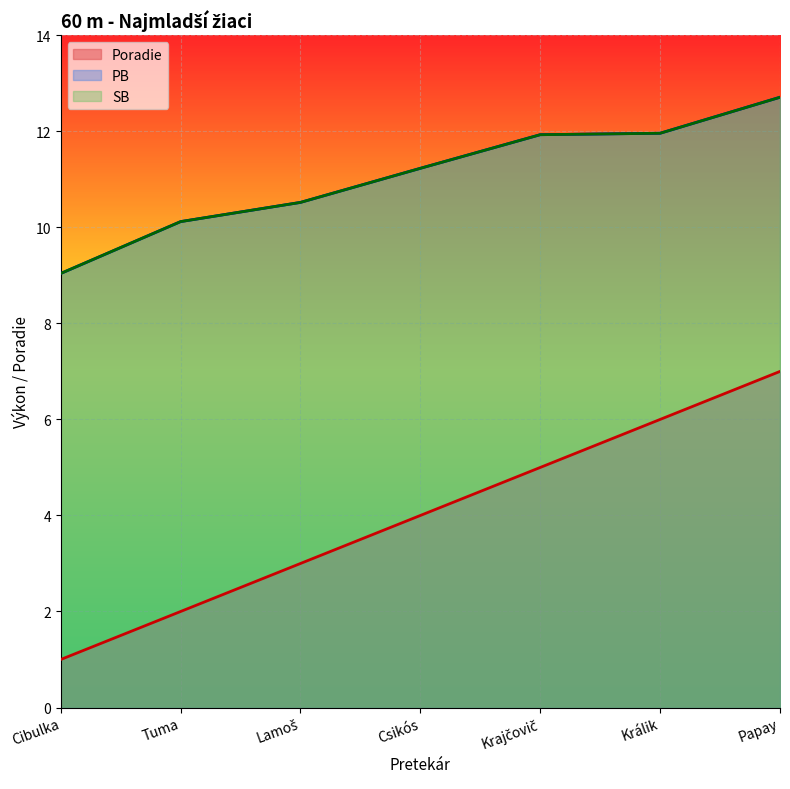

Reading left to right, transcribe all the data shown in this chart.

Poradie: 1.0	2.0	3.0	4.0	5.0	6.0	7.0
PB: 9.0	10.1	10.5	11.2	11.9	12.0	12.7
SB: 9.0	10.1	10.5	11.2	11.9	12.0	12.7